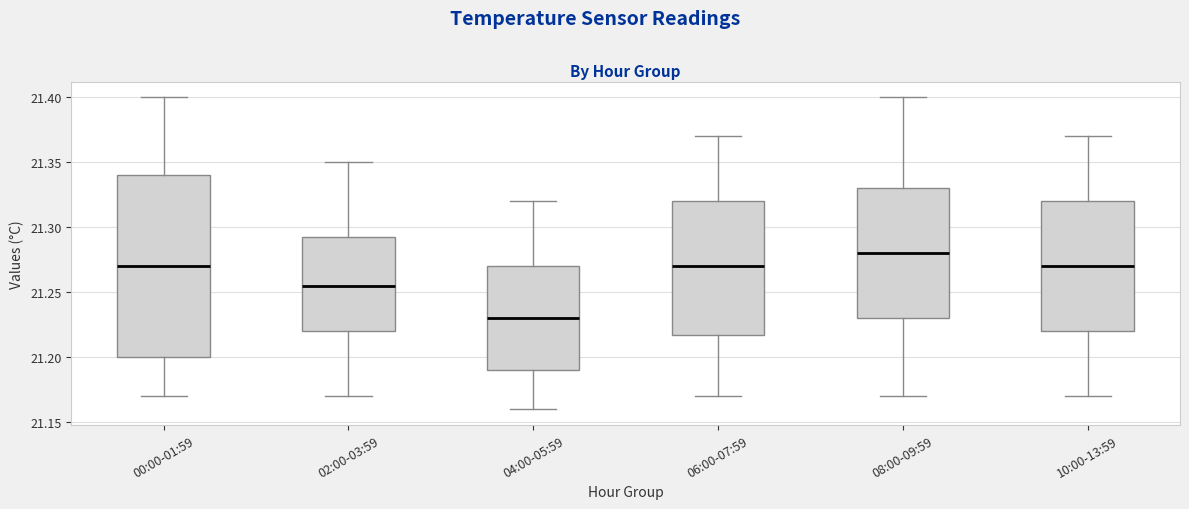

Which box is the tallest, from its lower edge to its upper edge?

00:00-01:59